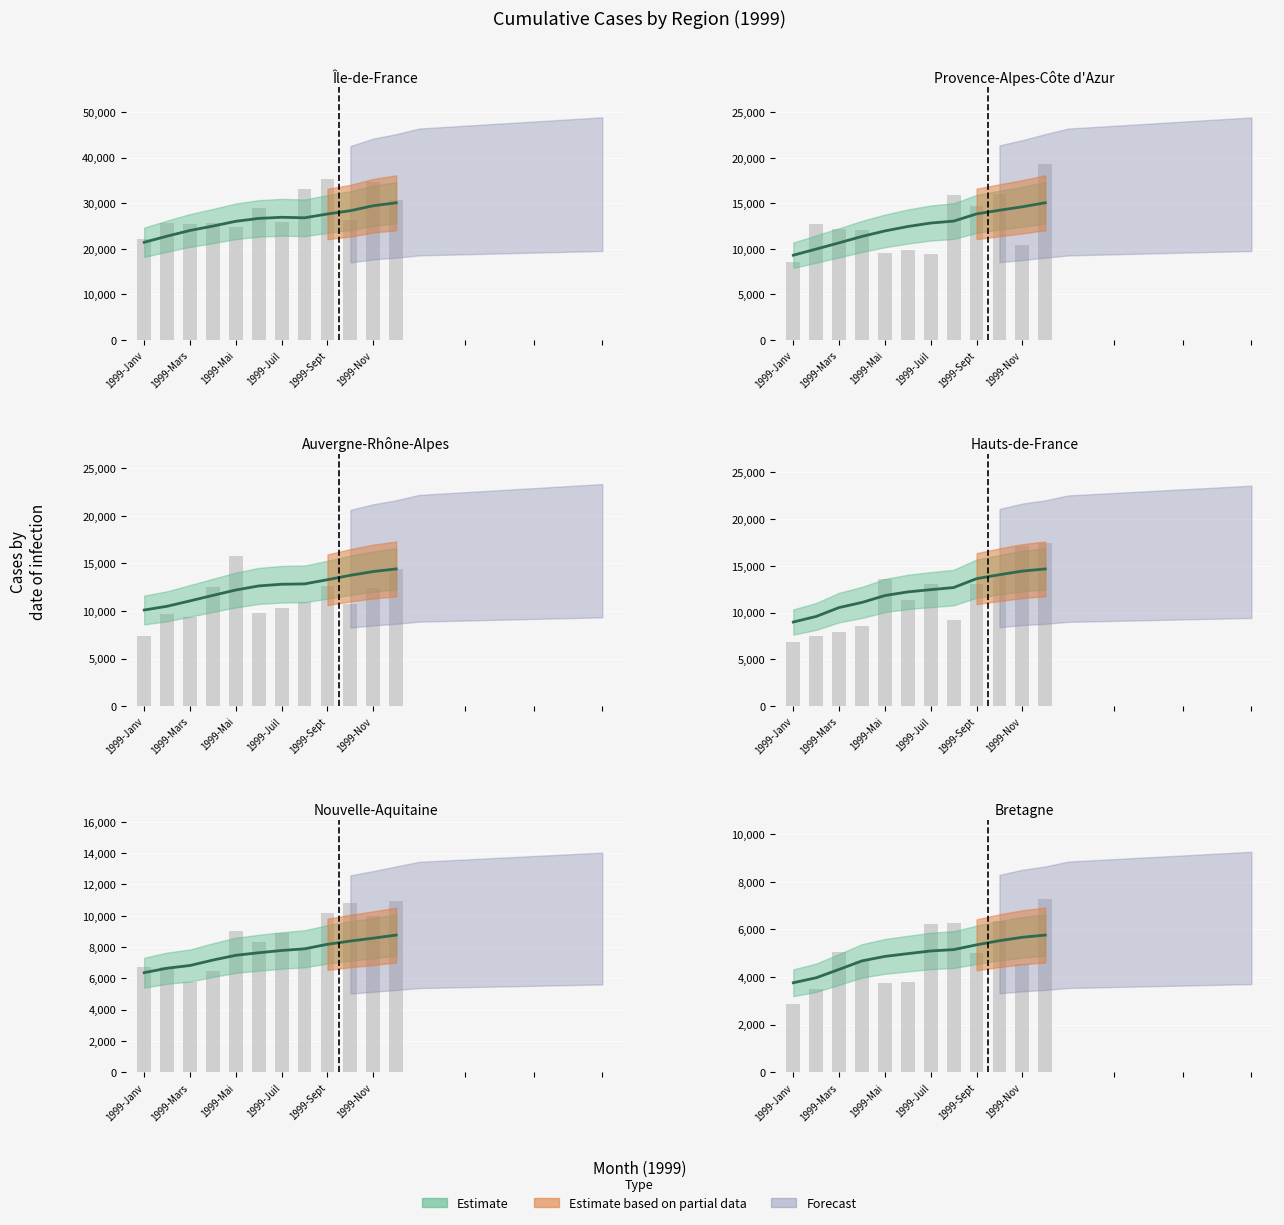

Reading left to right, what are all the values shown in this chart?

Île-de-France: 1999-Janv.=21423	1999-Fév.=22765	1999-Mars=24012	1999-Avril=24976	1999-Mai=26021	1999-Juin=26653	1999-Juil.=26900	1999-Août=26784	1999-Sept.=27621	1999-Oct.=28343	1999-Nov.=29425	1999-Déc.=30080
Provence-Alpes-Côte d'Azur: 1999-Janv.=9305	1999-Fév.=9979	1999-Mars=10663	1999-Avril=11366	1999-Mai=11968	1999-Juin=12453	1999-Juil.=12834	1999-Août=13046	1999-Sept.=13835	1999-Oct.=14237	1999-Nov.=14617	1999-Déc.=15057
Auvergne-Rhône-Alpes: 1999-Janv.=10105	1999-Fév.=10501	1999-Mars=11067	1999-Avril=11645	1999-Mai=12211	1999-Juin=12637	1999-Juil.=12815	1999-Août=12852	1999-Sept.=13289	1999-Oct.=13757	1999-Nov.=14149	1999-Déc.=14426
Hauts-de-France: 1999-Janv.=8991	1999-Fév.=9587	1999-Mars=10536	1999-Avril=11085	1999-Mai=11819	1999-Juin=12209	1999-Juil.=12449	1999-Août=12674	1999-Sept.=13622	1999-Oct.=14048	1999-Nov.=14432	1999-Déc.=14664
Nouvelle-Aquitaine: 1999-Janv.=6364	1999-Fév.=6650	1999-Mars=6822	1999-Avril=7169	1999-Mai=7474	1999-Juin=7636	1999-Juil.=7781	1999-Août=7888	1999-Sept.=8175	1999-Oct.=8384	1999-Nov.=8568	1999-Déc.=8765
Bretagne: 1999-Janv.=3762	1999-Fév.=3972	1999-Mars=4322	1999-Avril=4681	1999-Mai=4868	1999-Juin=4985	1999-Juil.=5097	1999-Août=5154	1999-Sept.=5354	1999-Oct.=5528	1999-Nov.=5671	1999-Déc.=5764